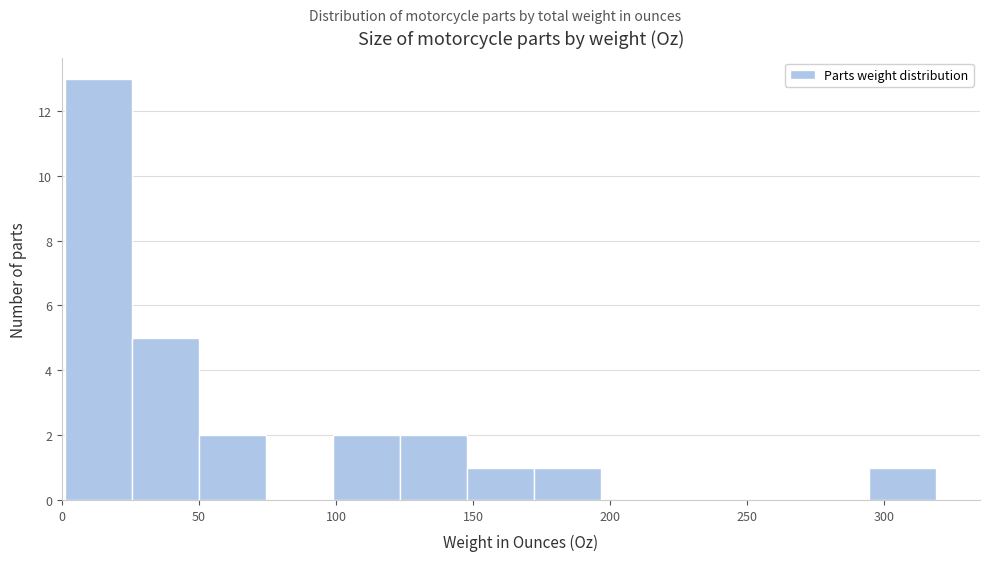

Reading left to right, list every bar in this chart as the range it spans on the x-axis followed by its height. Neither the bar edges nor the heights are printed on the chart, so give them approximately, as read against the axes.

0 to 25: 13
25 to 50: 5
50 to 75: 2
75 to 100: 0
100 to 125: 2
125 to 150: 2
150 to 170: 1
170 to 195: 1
195 to 220: 0
220 to 245: 0
245 to 270: 0
270 to 295: 0
295 to 320: 1